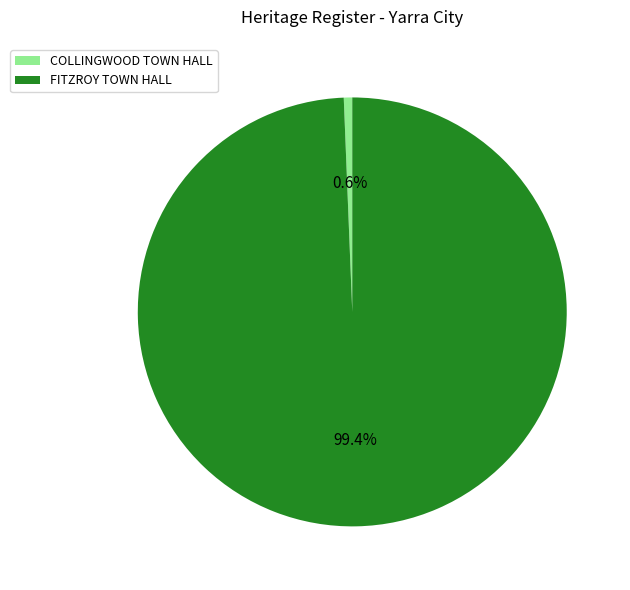

Do COLLINGWOOD TOWN HALL and FITZROY TOWN HALL together represent more than half of the pie?

Yes